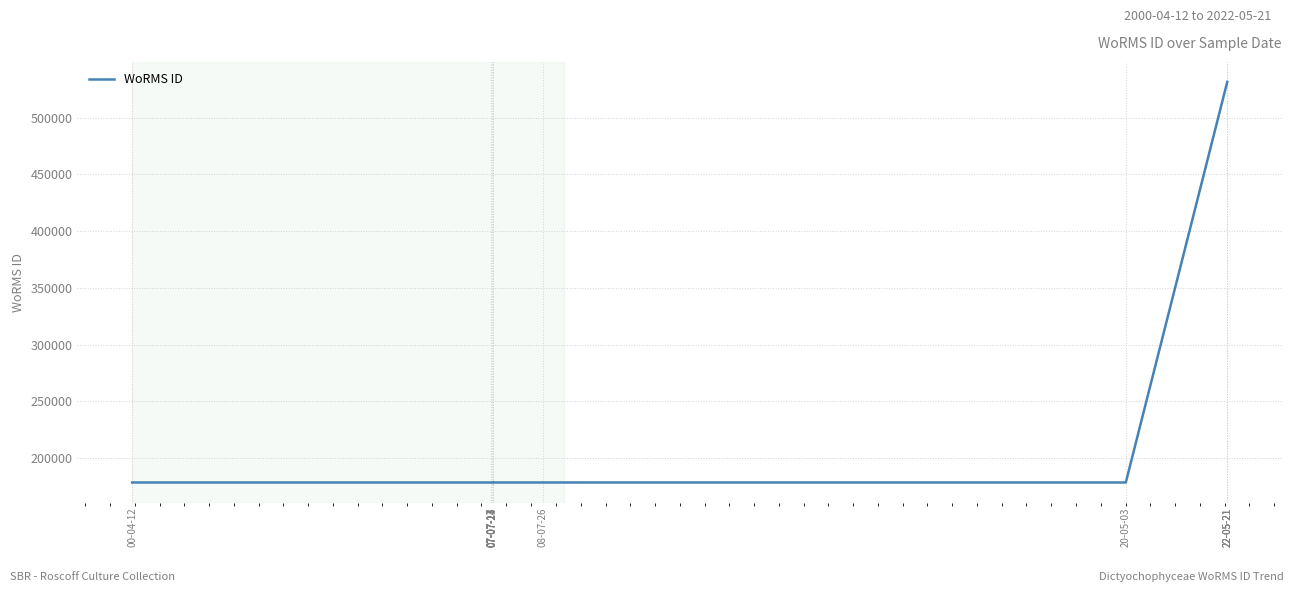

Where does the data first go above 178628?

22-05-21